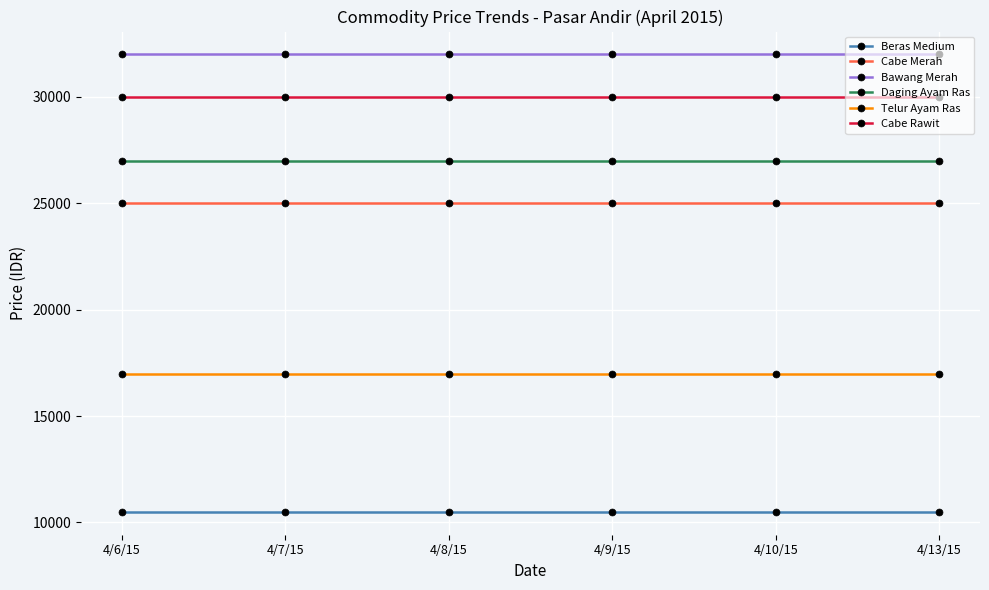

True or false: Bawang Merah has a value of 13713 at 4/8/15.

False